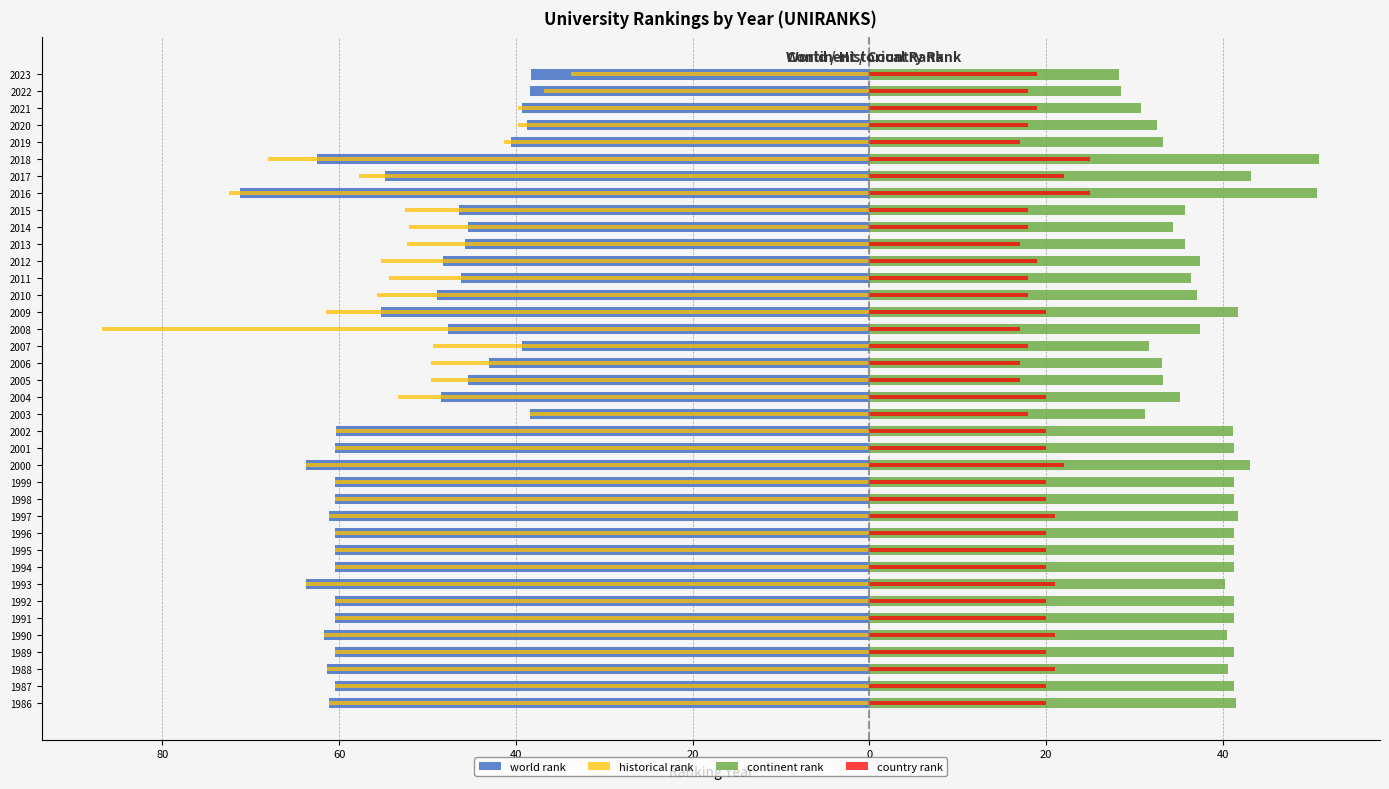

Reading left to right, extract all data points from this chart.

world rank: -61.1	-60.4	-61.4	-60.4	-61.7	-60.4	-60.4	-63.7	-60.4	-60.4	-60.4	-61.2	-60.4	-60.4	-63.8	-60.4	-60.3	-38.4	-48.4	-45.5	-43.1	-39.3	-47.7	-55.3	-48.9	-46.2	-48.2	-45.8	-45.4	-46.4	-71.2	-54.8	-62.5	-40.6	-38.8	-39.3	-38.4	-38.3
historical rank: -61.1	-60.4	-61.4	-60.4	-61.7	-60.4	-60.4	-63.7	-60.4	-60.4	-60.4	-61.2	-60.4	-60.4	-63.8	-60.4	-60.3	-38.4	-53.4	-49.6	-49.6	-49.3	-86.8	-61.5	-55.7	-54.3	-55.2	-52.3	-52.1	-52.5	-72.4	-57.8	-68.0	-41.3	-39.8	-39.8	-36.8	-33.7
continent rank: 41.5	41.3	40.6	41.3	40.5	41.3	41.3	40.2	41.3	41.3	41.3	41.7	41.3	41.3	43.1	41.3	41.1	31.2	35.1	33.2	33.1	31.6	37.4	41.7	37.1	36.4	37.4	35.7	34.4	35.7	50.6	43.2	50.9	33.2	32.5	30.7	28.5	28.2
country rank: 20.0	20.0	21.0	20.0	21.0	20.0	20.0	21.0	20.0	20.0	20.0	21.0	20.0	20.0	22.0	20.0	20.0	18.0	20.0	17.0	17.0	18.0	17.0	20.0	18.0	18.0	19.0	17.0	18.0	18.0	25.0	22.0	25.0	17.0	18.0	19.0	18.0	19.0